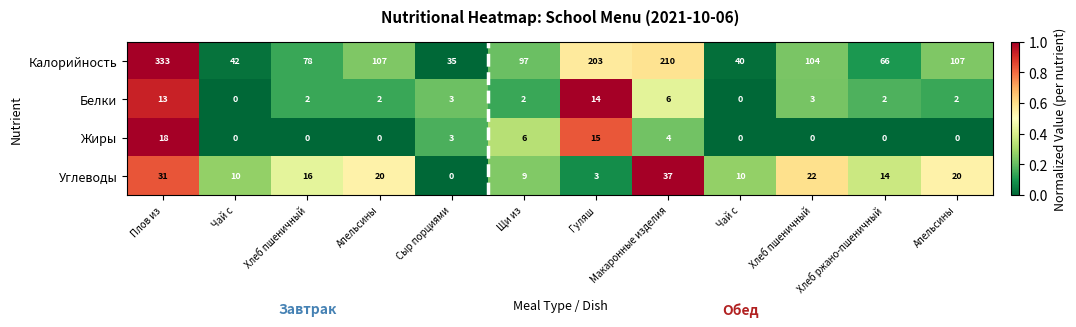

Count the number of data series in this chart.

4